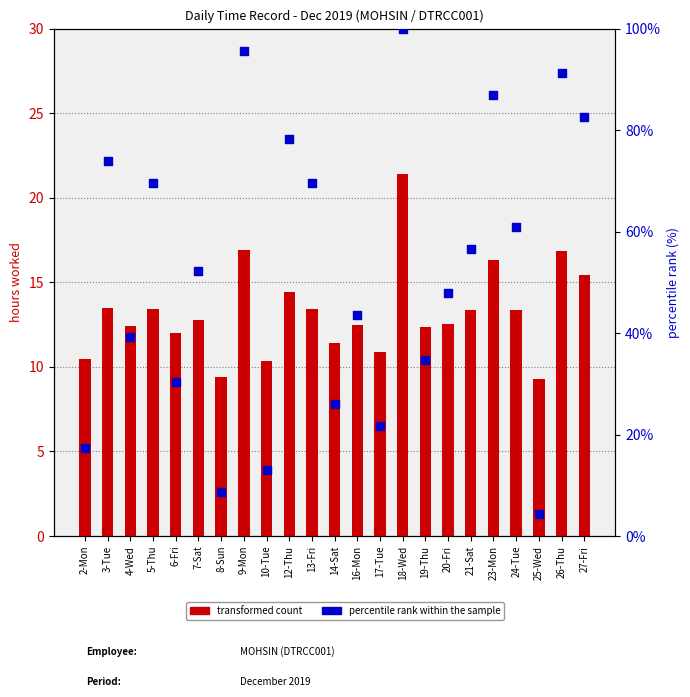

Which series contains the lowest Y value?

percentile rank within the sample